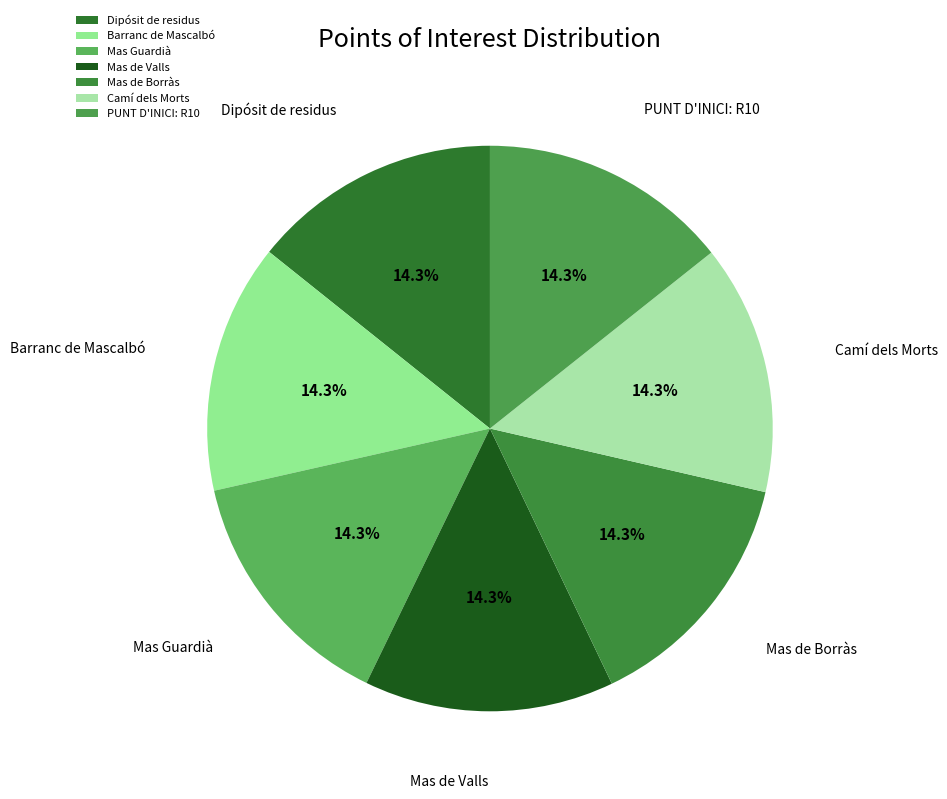

To the nearest percent, what percentage of the pie is Barranc de Mascalbó?

14%